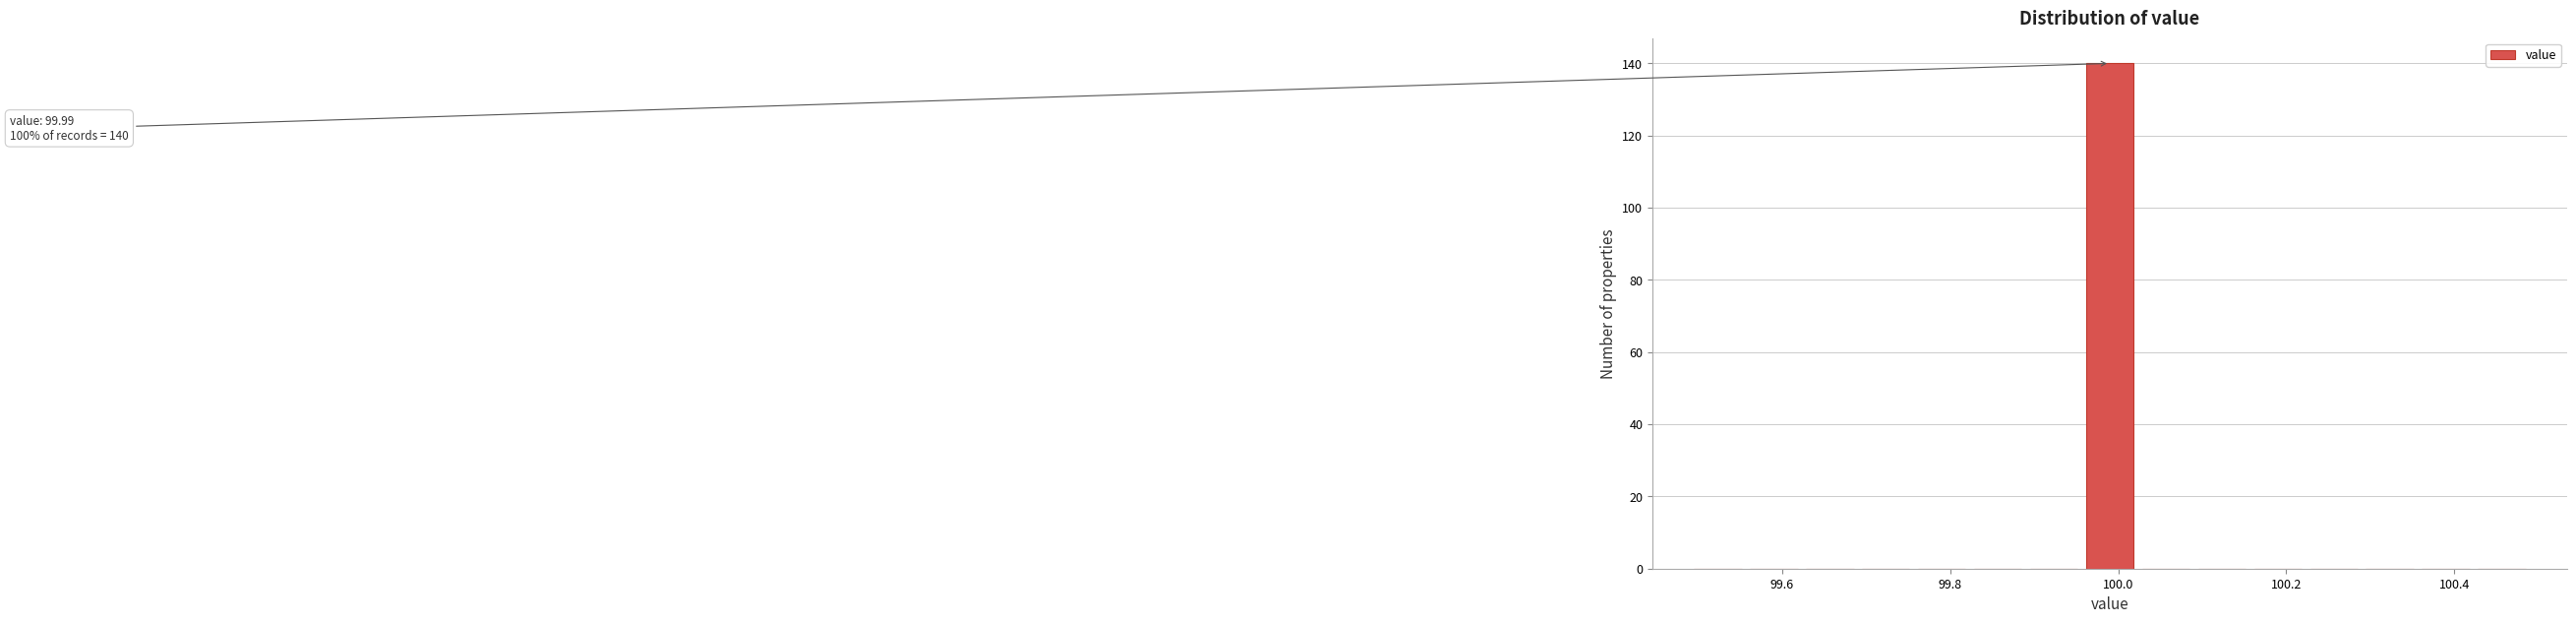

Around what value on the x-axis is the tallest bar? Give the approximate position of its centre, as read against the axis.

100.00